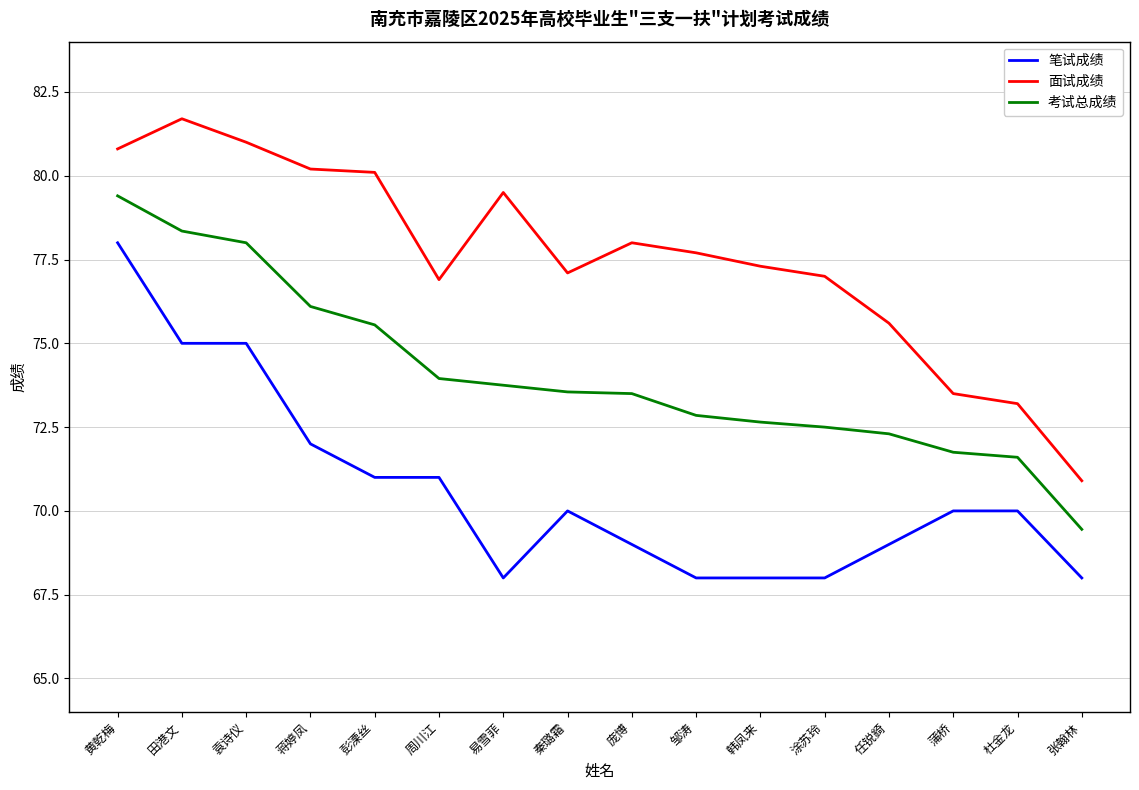

What is the difference between the maximum and second lowest values in the 面试成绩 series?

8.5